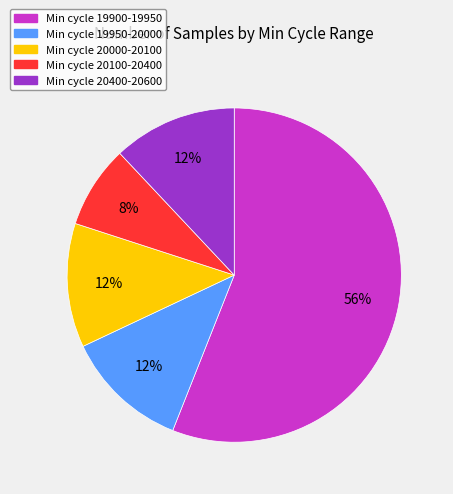

What percentage is the Min cycle 19950-20000 slice, to the nearest percent?

12%